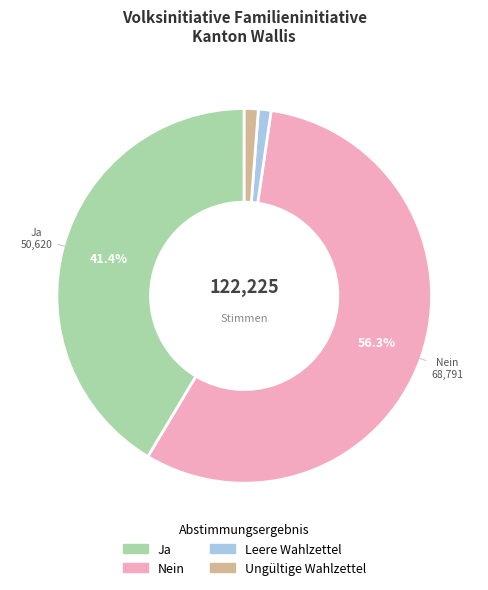

How many slices are in this pie chart?

4